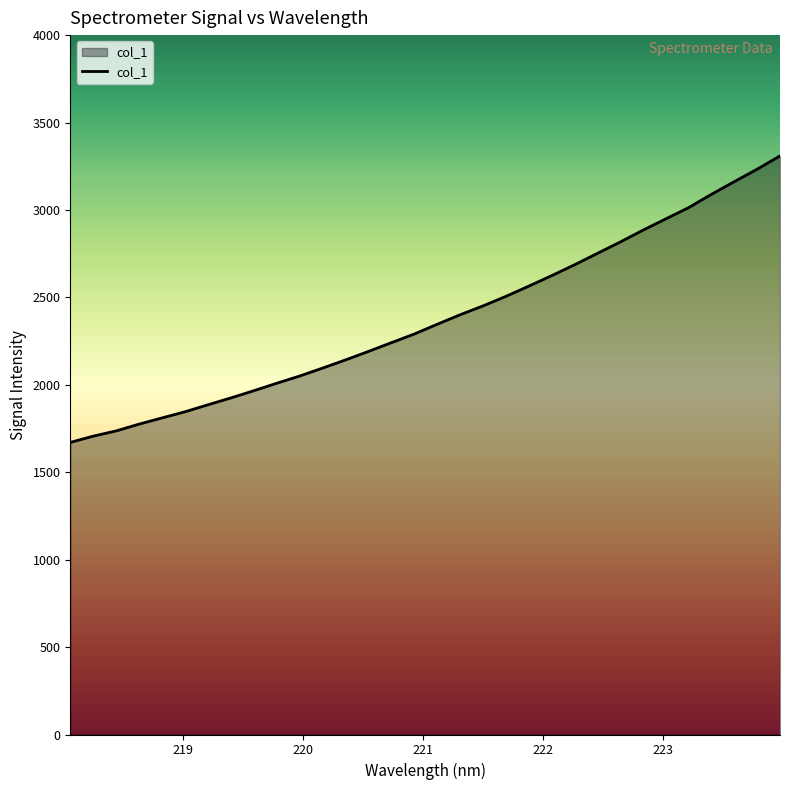

What is the difference between the maximum and minimum values?

1638.8